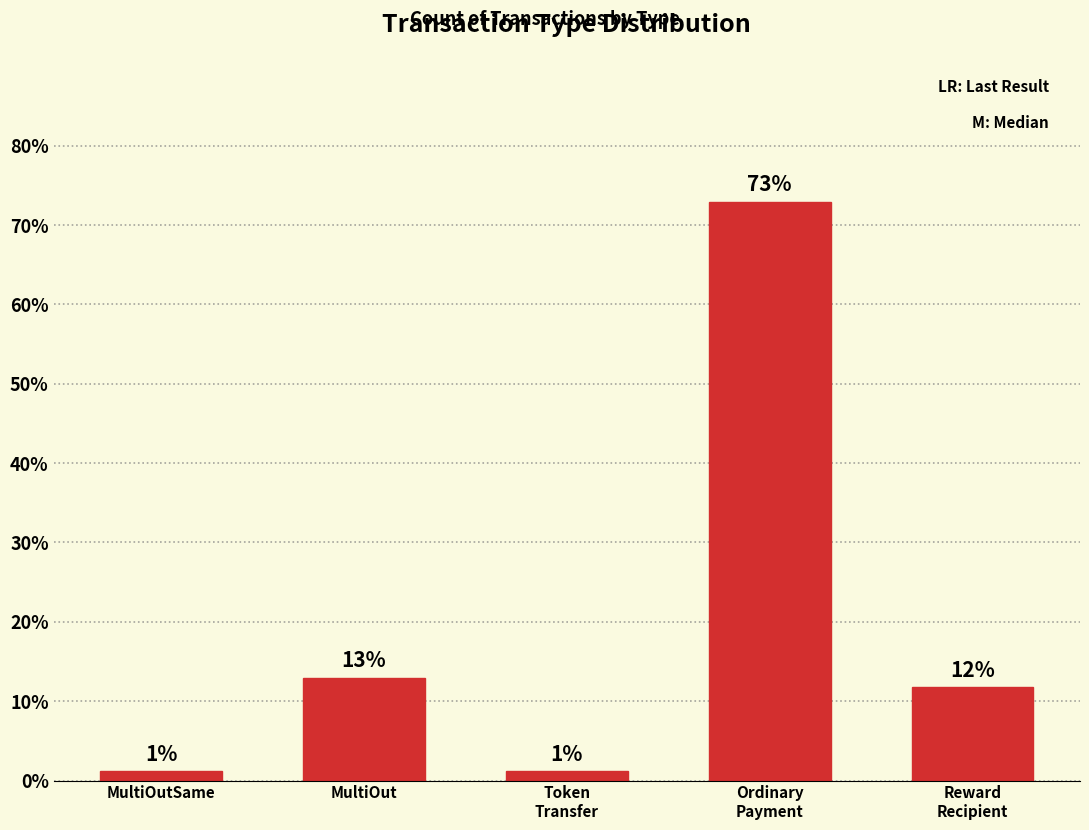

How many bars are there in total?

5